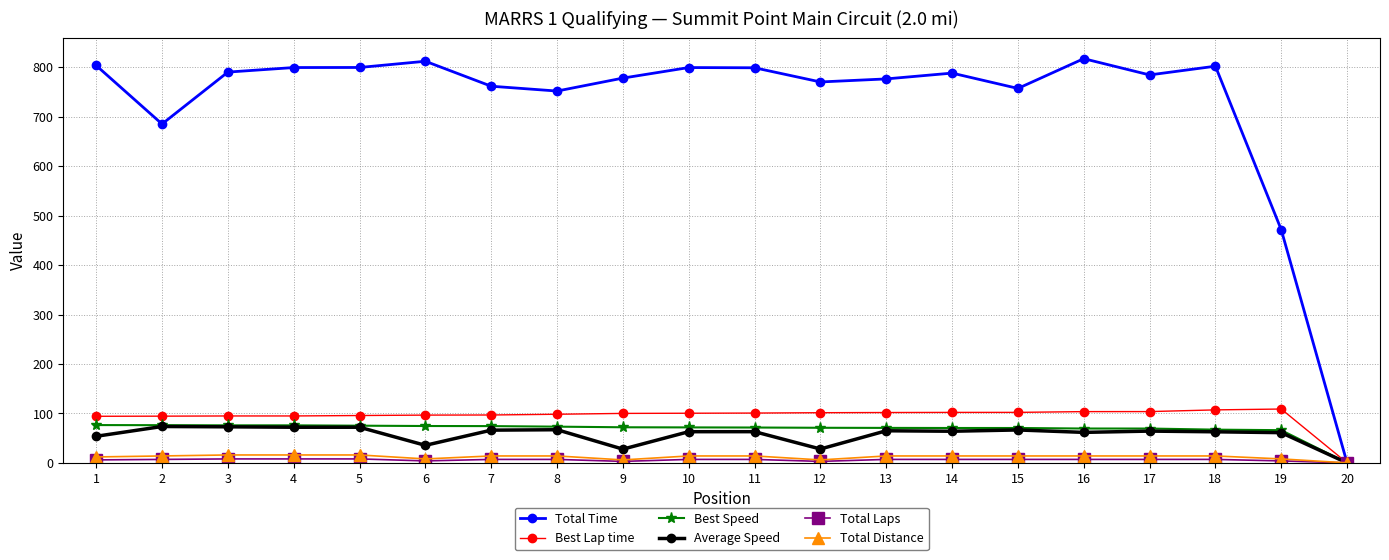

The Average Speed series shows 27.8 at 9. True or false?

True